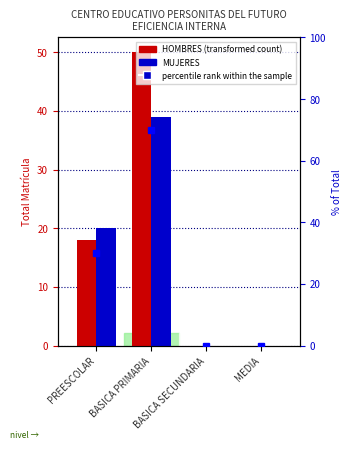

Rank the categories by HOMBRES value from lowest to highest.

BASICA SECUNDARIA, MEDIA, PREESCOLAR, BASICA PRIMARIA